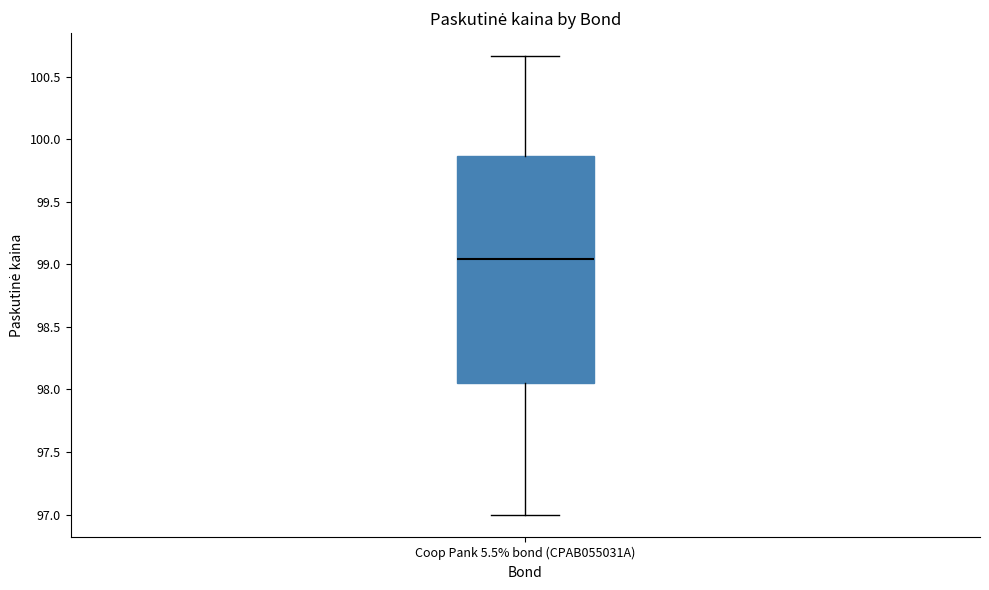

Read this box plot against the y-axis: the position of the median line, the range covered by the box, and the ends of both whiskers. The values are not printed on the chart, so give them approximately, as read against the axis.

median 99.05, box 98.05 to 99.85, whiskers 97.00 to 100.65